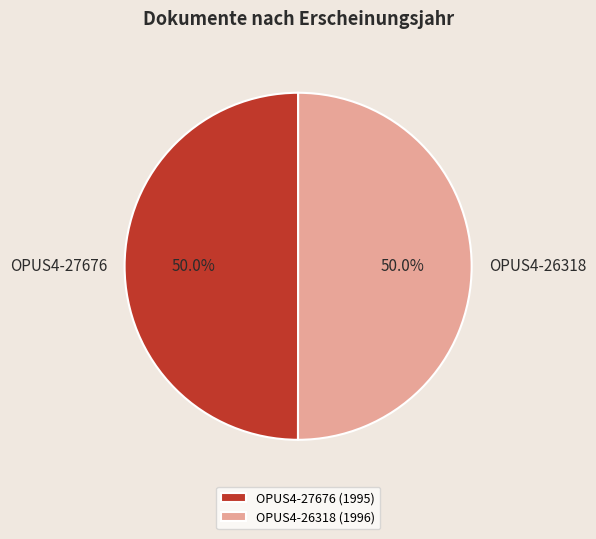

True or false: OPUS4-27676 accounts for 58% of the total.

False